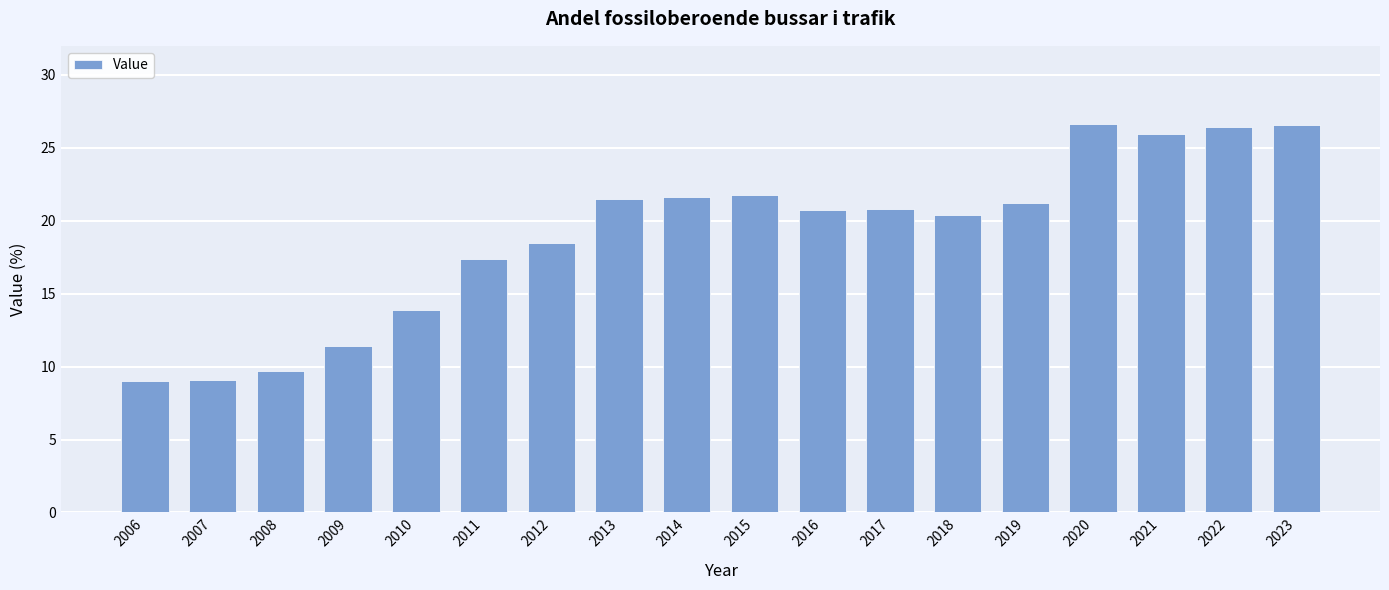

What is the maximum value shown in the chart?

26.6